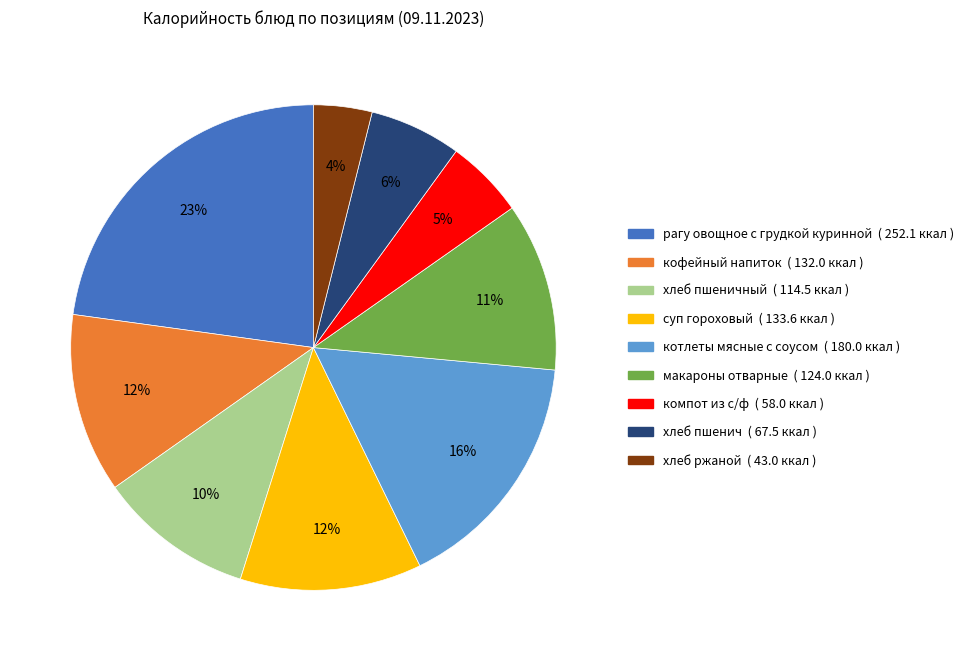

To the nearest percent, what is the difference between the largest and smallest slice percentages?

19%